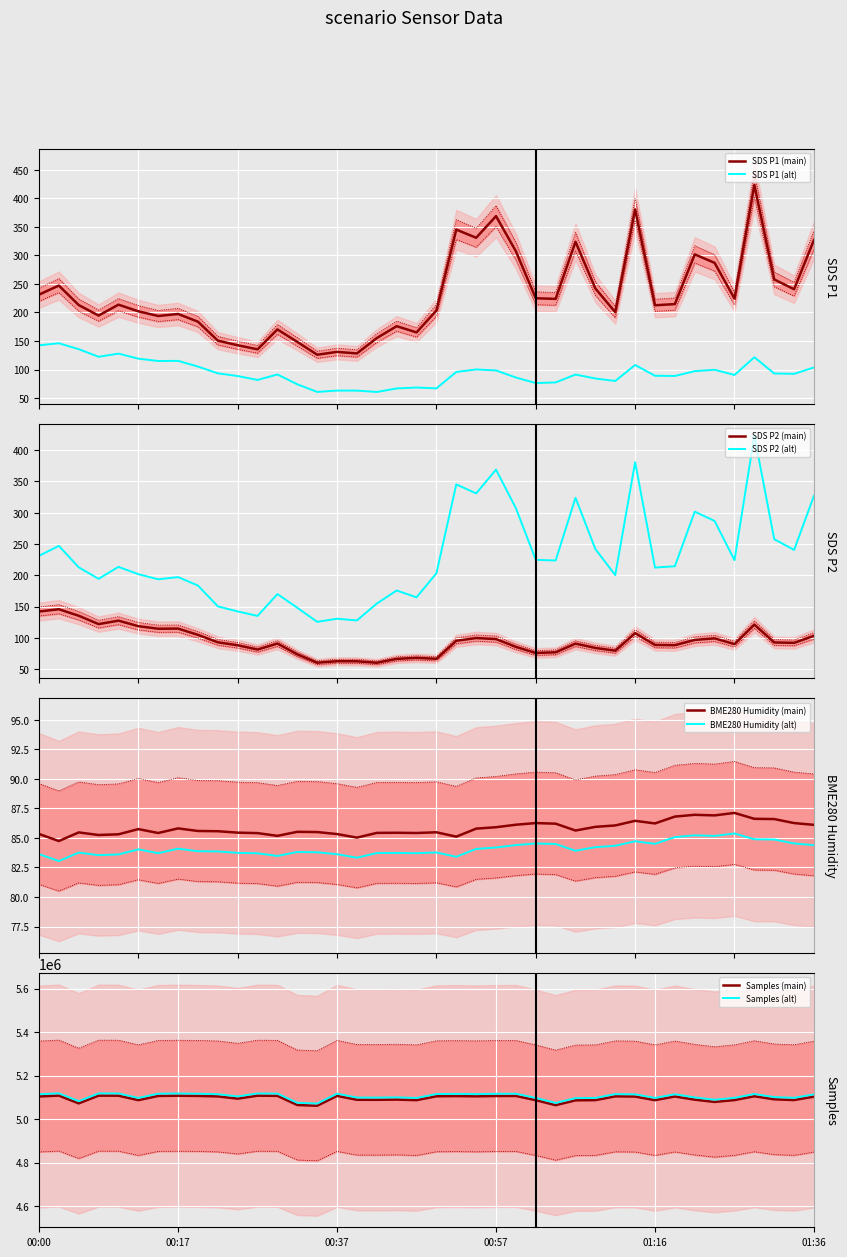

What is the difference between the second highest and second lowest values in the SDS_P2 series?

81.7